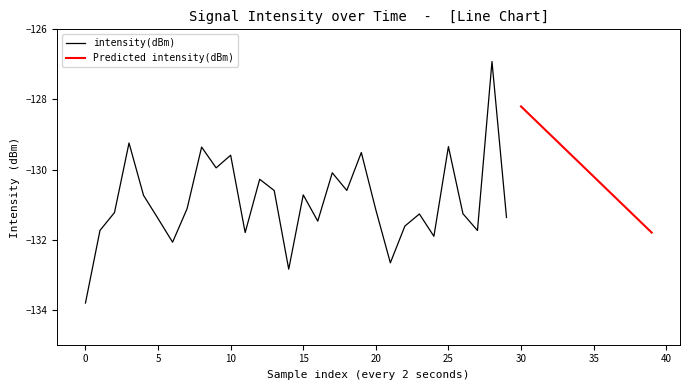

What is the approximate value of intensity(dBm) at 4?

-130.7